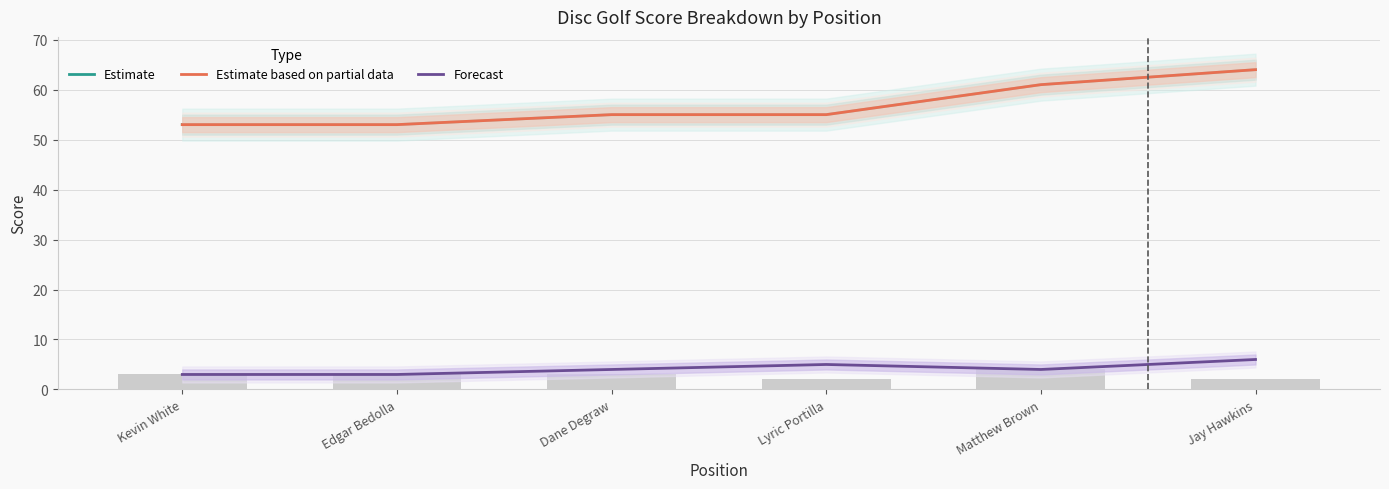

What are all the series names shown in the legend?

Estimate, Estimate based on partial data, Forecast